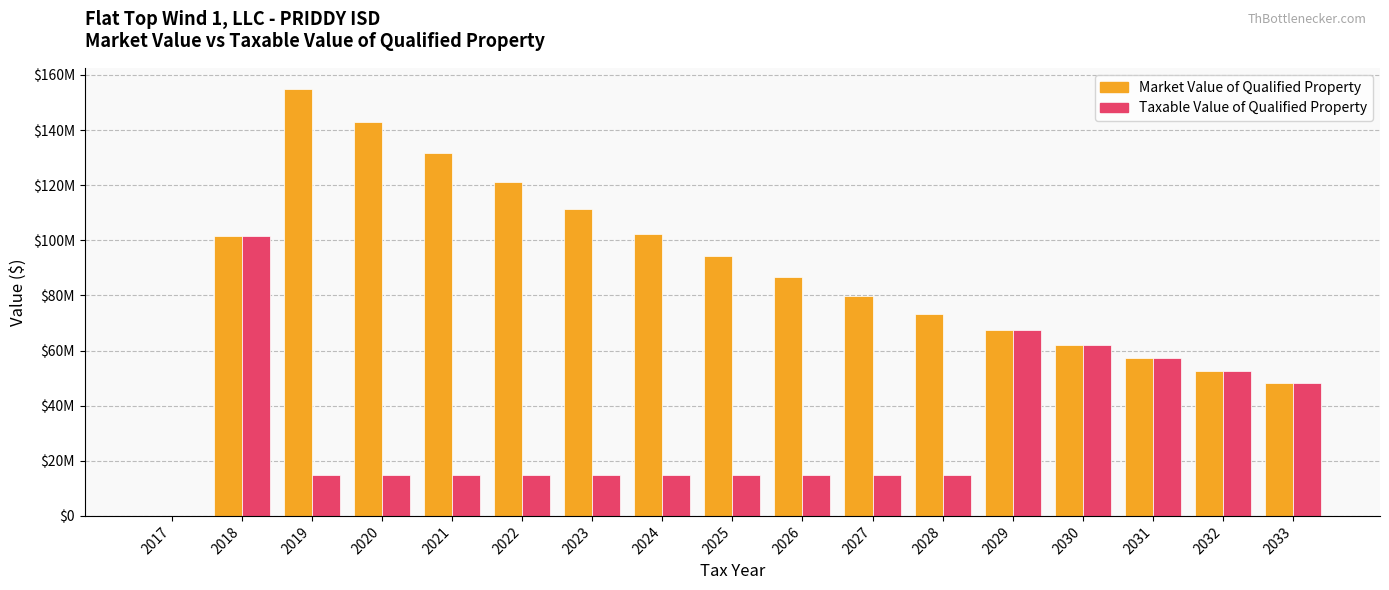

What are all the series names shown in the legend?

Market Value of Qualified Property, Taxable Value of Qualified Property